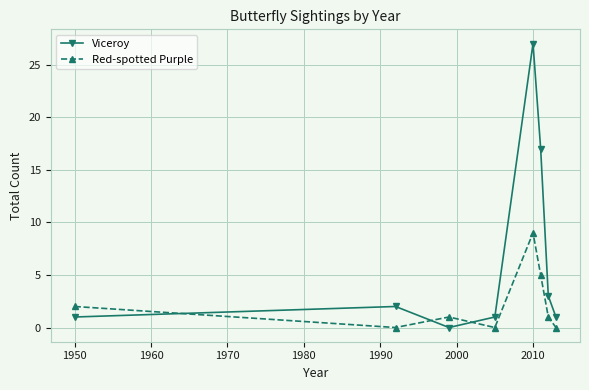

Which series has the widest spread of values?

Viceroy